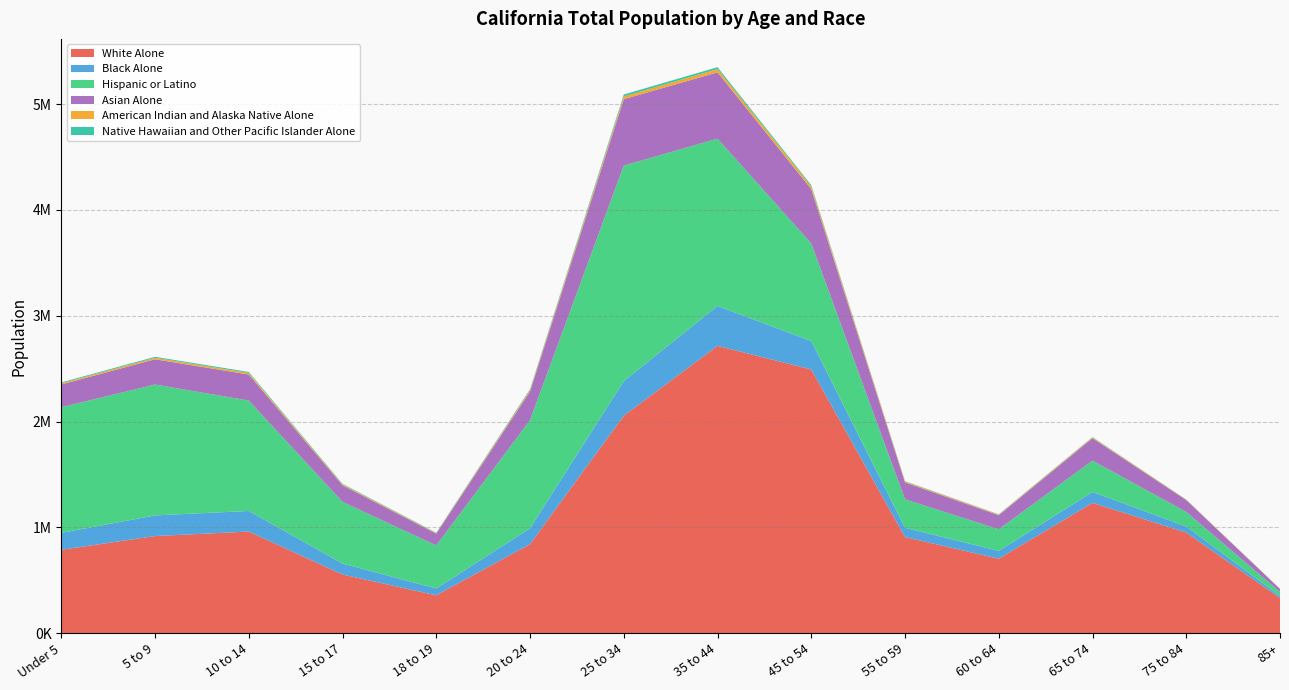

Reading right to left, what are all the values shown in this chart?

White Alone: 85+=332768	75 to 84=951354	65 to 74=1232017	60 to 64=704203	55 to 59=909072	45 to 54=2492751	35 to 44=2716173	25 to 34=2055428	20 to 24=841794	18 to 19=358372	15 to 17=554900	10 to 14=961056	5 to 9=918430	Under 5=788472
Black Alone: 85+=18861	75 to 84=57472	65 to 74=103212	60 to 64=73577	55 to 59=87871	45 to 54=268363	35 to 44=376974	25 to 34=327088	20 to 24=150101	18 to 19=64587	15 to 17=103729	10 to 14=194672	5 to 9=195303	Under 5=160116
Hispanic or Latino: 85+=38746	75 to 84=137917	65 to 74=296106	60 to 64=204552	55 to 59=268529	45 to 54=922954	35 to 44=1581468	25 to 34=2037046	20 to 24=1021676	18 to 19=406737	15 to 17=582746	10 to 14=1043433	5 to 9=1236768	Under 5=1187878
Asian Alone: 85+=28256	75 to 84=112027	65 to 74=211740	60 to 64=132759	55 to 59=159687	45 to 54=513304	35 to 44=626085	25 to 34=627484	20 to 24=270740	18 to 19=111031	15 to 17=156771	10 to 14=246037	5 to 9=238473	Under 5=214466
American Indian and Alaska Native Alone: 85+=1105	75 to 84=3726	65 to 74=7762	60 to 64=6286	55 to 59=8668	45 to 54=26079	35 to 44=31426	25 to 34=26124	20 to 24=12992	18 to 19=5704	15 to 17=8613	10 to 14=14834	5 to 9=14080	Under 5=11585
Native Hawaiian and Other Pacific Islander Alone: 85+=341	75 to 84=1329	65 to 74=3467	60 to 64=2847	55 to 59=3629	45 to 54=11735	35 to 44=17387	25 to 34=18178	20 to 24=9209	18 to 19=3808	15 to 17=5408	10 to 14=9298	5 to 9=9339	Under 5=7761